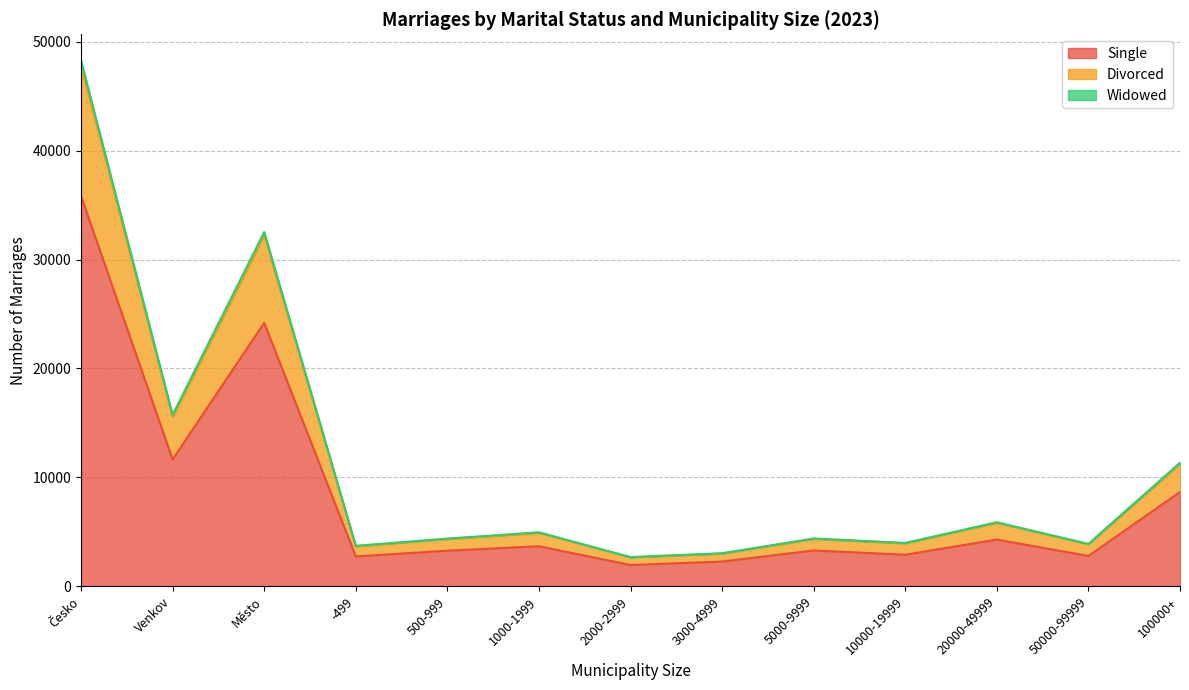

What is the difference between the maximum and minimum values in the Single series?

33873